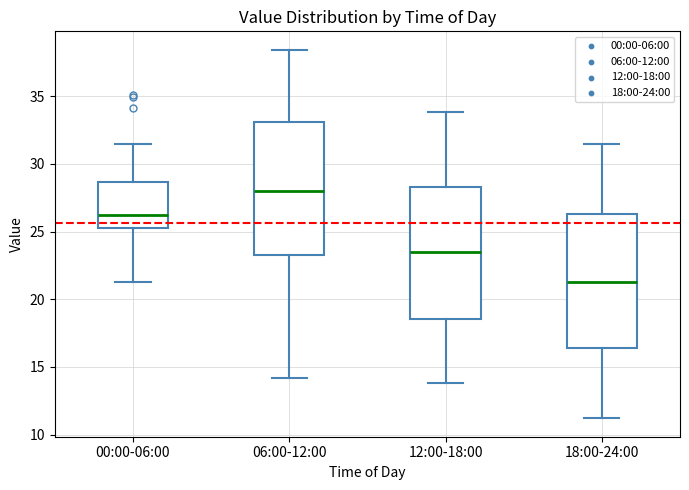

Where does the upper whisker of the box for 06:00-12:00 end on the y-axis? The values are not printed on the chart, so give them approximately, as read against the axis.

38.5